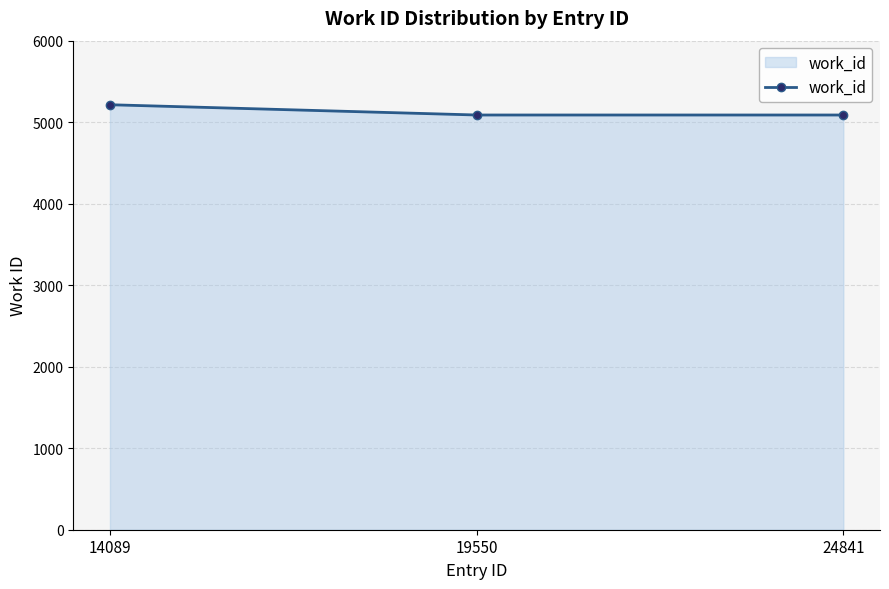

Read the value at 19550, to the nearest 5.

5090